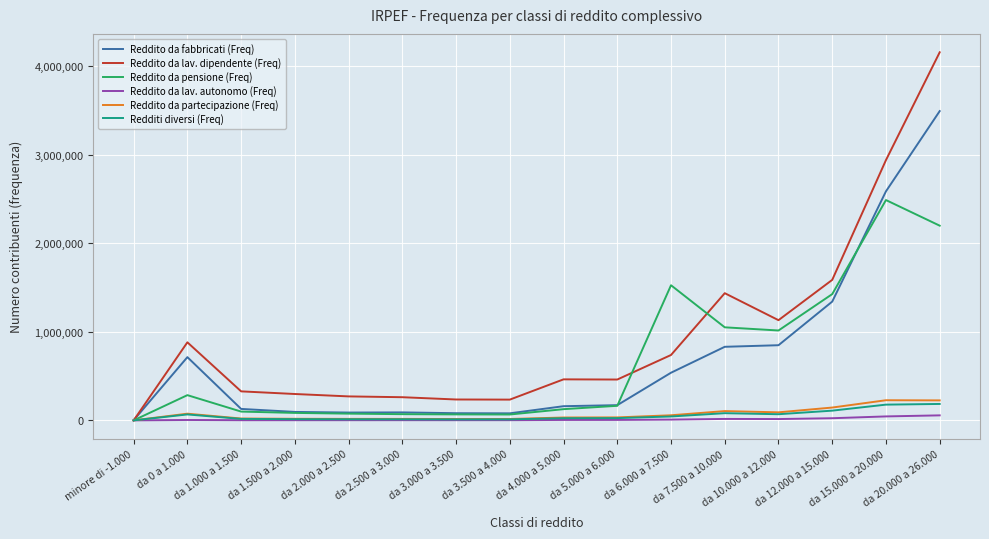

Which series has the largest range (max minus min)?

Reddito da lav. dipendente (Freq)